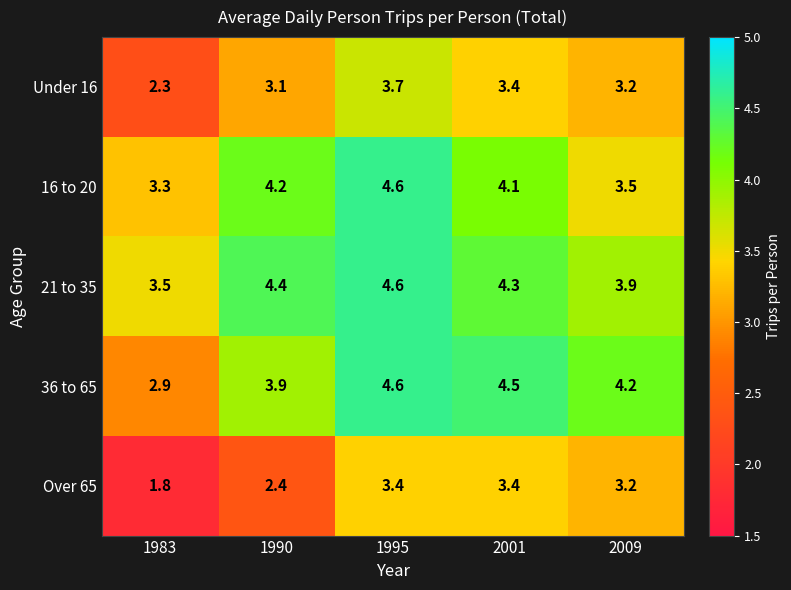

What is the total value across all series at 1995?

20.9